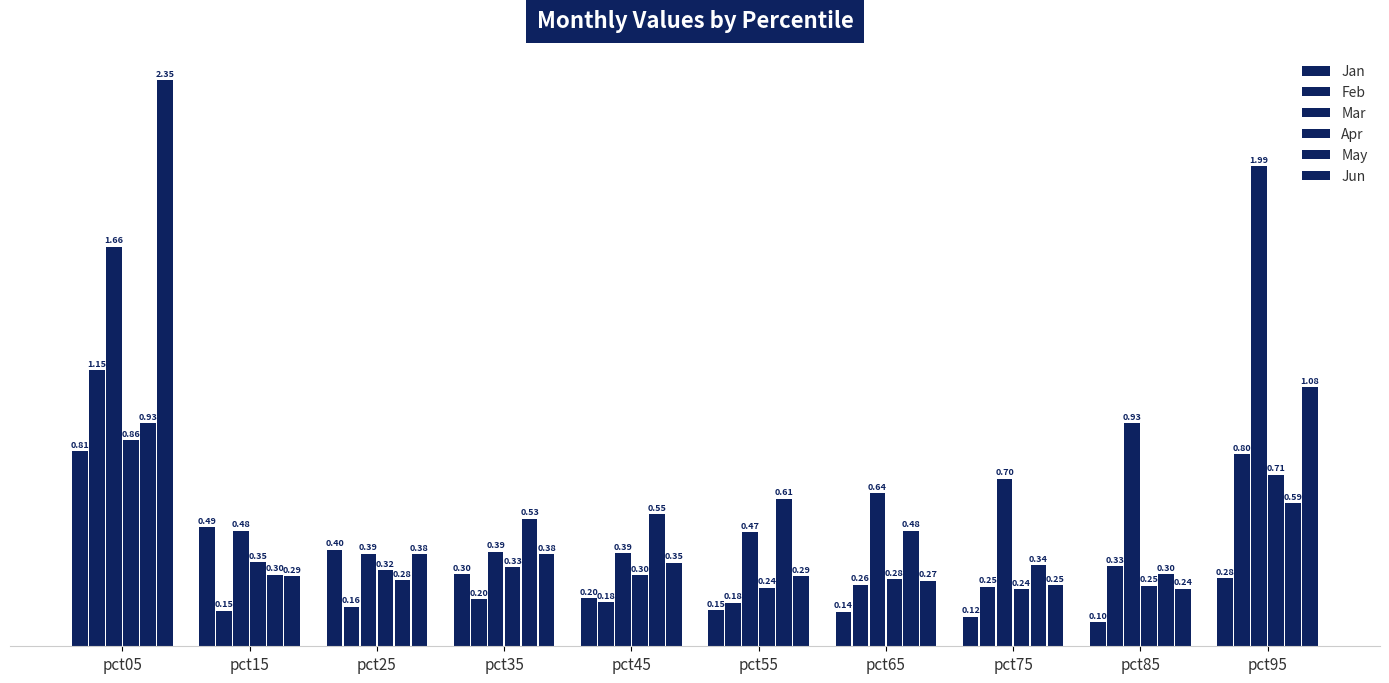

At which category does the chart reach its peak across all series?

pct05